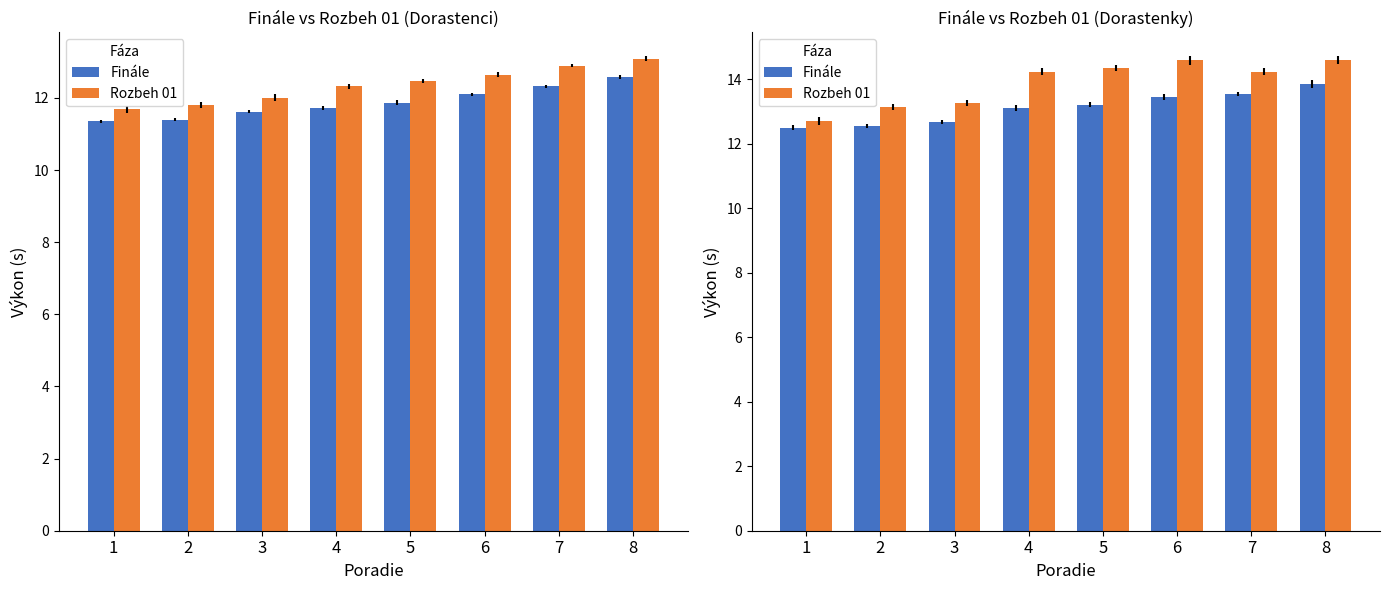

At which label does Rozbeh 01 reach its peak?

6